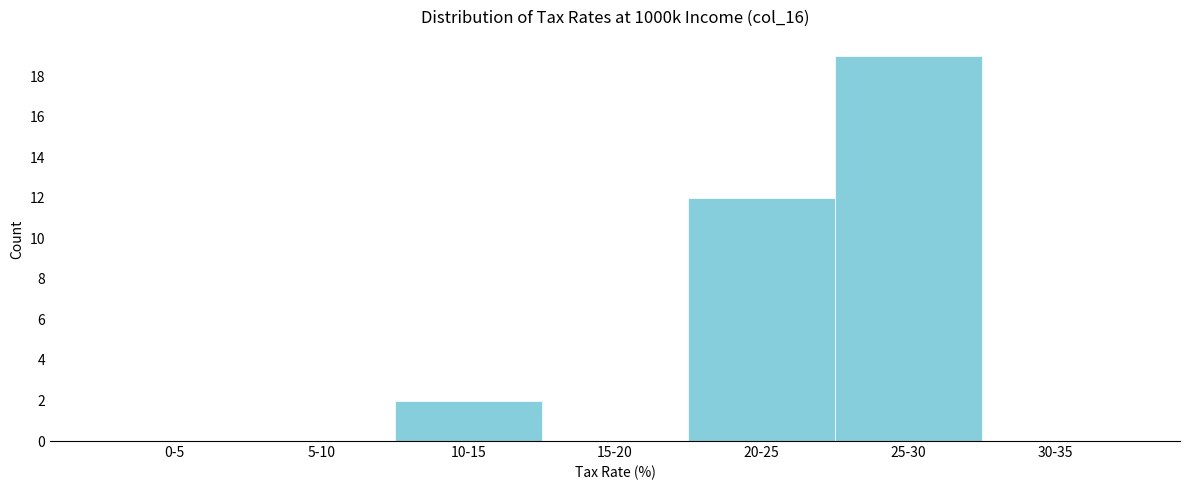

Reading left to right, extract all data points from this chart.

0-5=0	5-10=0	10-15=2	15-20=0	20-25=12	25-30=19	30-35=0